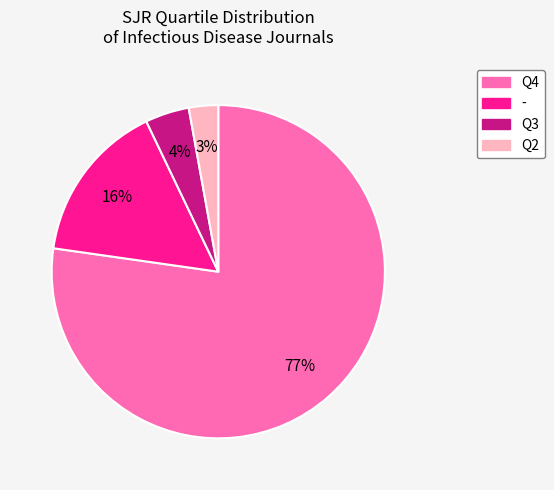

To the nearest percent, what percentage of the pie is -?

16%